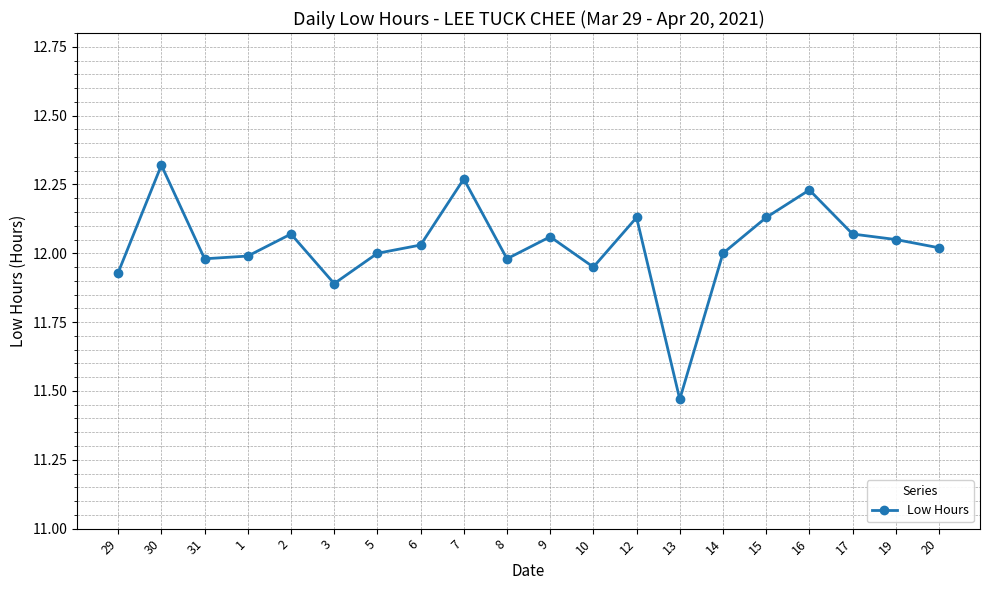

At which label is the value closest to 11?

13